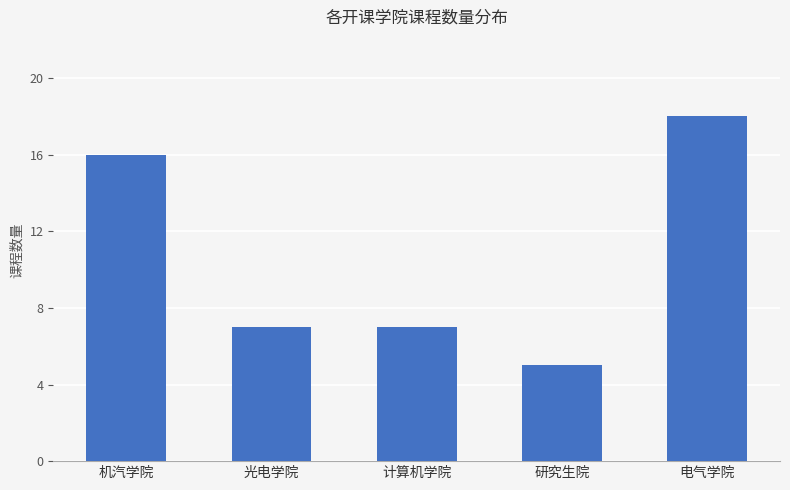

Reading left to right, what are all the values shown in this chart?

16	7	7	5	18